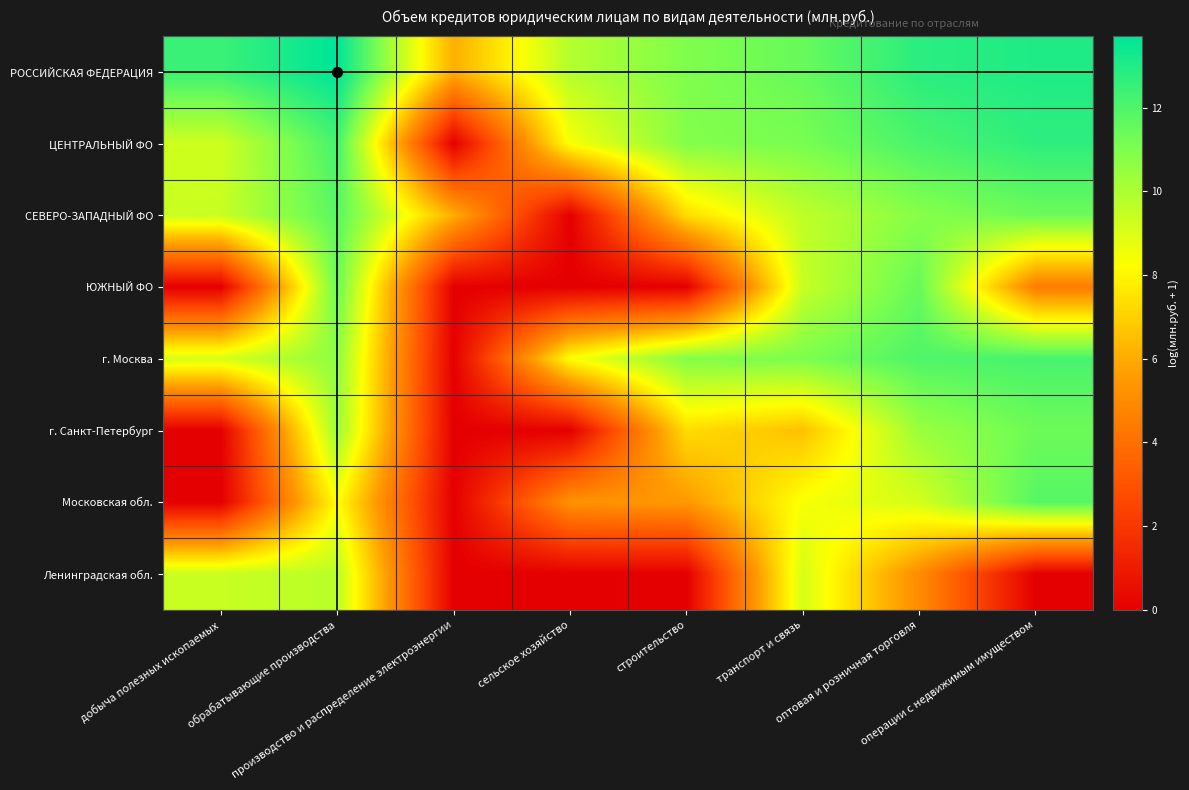

Reading left to right, what are all the values shown in this chart?

РОССИЙСКАЯ ФЕДЕРАЦИЯ: добыча полезных ископаемых=12.4	обрабатывающие производства=13.7	производство и распределение электроэнергии=6.1	сельское хозяйство=9.8	строительство=10.9	транспорт и связь=11.5	оптовая и розничная торговля=12.8	операции с недвижимым имуществом=13.0
ЦЕНТРАЛЬНЫЙ ФО: добыча полезных ископаемых=9.3	обрабатывающие производства=12.2	производство и распределение электроэнергии=0.0	сельское хозяйство=8.4	строительство=10.9	транспорт и связь=11.1	оптовая и розничная торговля=12.1	операции с недвижимым имуществом=12.7
СЕВЕРО-ЗАПАДНЫЙ ФО: добыча полезных ископаемых=9.4	обрабатывающие производства=11.8	производство и распределение электроэнергии=6.1	сельское хозяйство=0.0	строительство=7.3	транспорт и связь=9.6	оптовая и розничная торговля=10.8	операции с недвижимым имуществом=11.4
ЮЖНЫЙ ФО: добыча полезных ископаемых=0.0	обрабатывающие производства=11.4	производство и распределение электроэнергии=0.0	сельское хозяйство=0.0	строительство=0.0	транспорт и связь=9.4	оптовая и розничная торговля=11.5	операции с недвижимым имуществом=4.5
г. Москва: добыча полезных ископаемых=9.1	обрабатывающие производства=10.6	производство и распределение электроэнергии=0.0	сельское хозяйство=8.3	строительство=10.9	транспорт и связь=11.0	оптовая и розничная торговля=12.0	операции с недвижимым имуществом=12.2
г. Санкт-Петербург: добыча полезных ископаемых=0.0	обрабатывающие производства=10.4	производство и распределение электроэнергии=0.0	сельское хозяйство=0.0	строительство=7.3	транспорт и связь=6.6	оптовая и розничная торговля=10.4	операции с недвижимым имуществом=11.3
Московская обл.: добыча полезных ископаемых=0.0	обрабатывающие производства=8.3	производство и распределение электроэнергии=0.0	сельское хозяйство=5.3	строительство=5.5	транспорт и связь=8.4	оптовая и розничная торговля=9.1	операции с недвижимым имуществом=11.8
Ленинградская обл.: добыча полезных ископаемых=9.4	обрабатывающие производства=9.7	производство и распределение электроэнергии=0.0	сельское хозяйство=0.0	строительство=0.0	транспорт и связь=9.1	оптовая и розничная торговля=5.0	операции с недвижимым имуществом=0.0